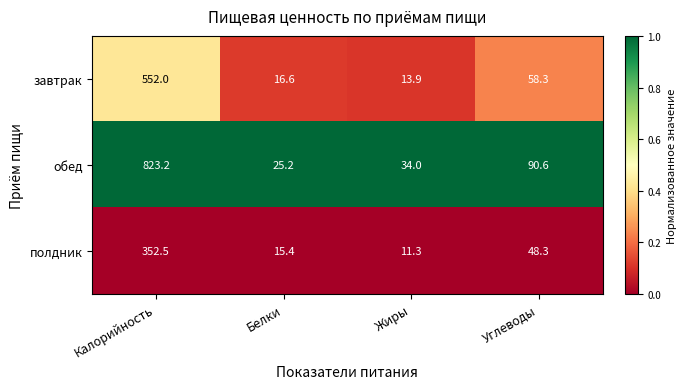

What is the maximum value shown in the chart?

823.2